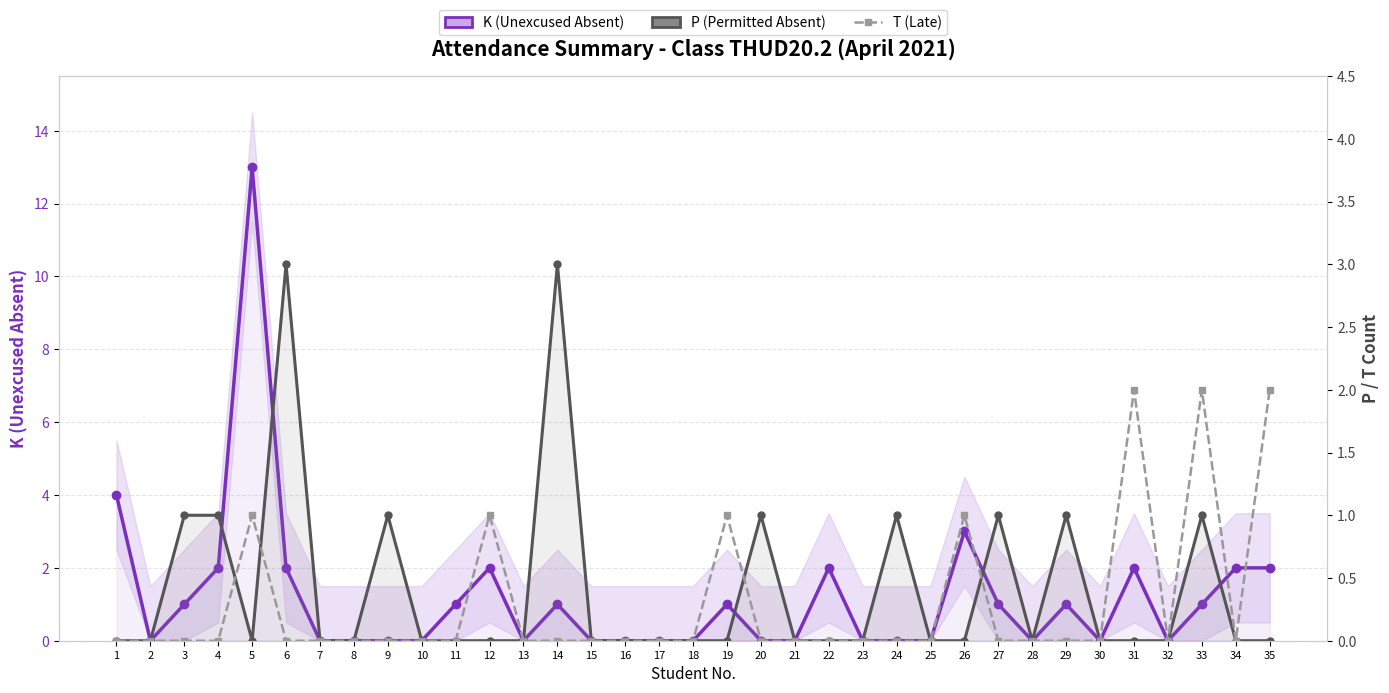

At which label does P (Permitted Absent) reach its peak?

6